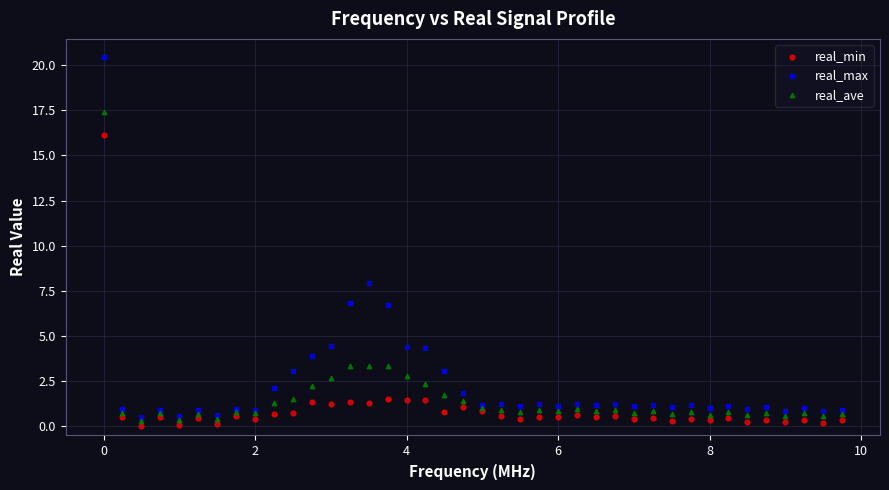

In the real_max series, what Y value is closest to 10?

7.9